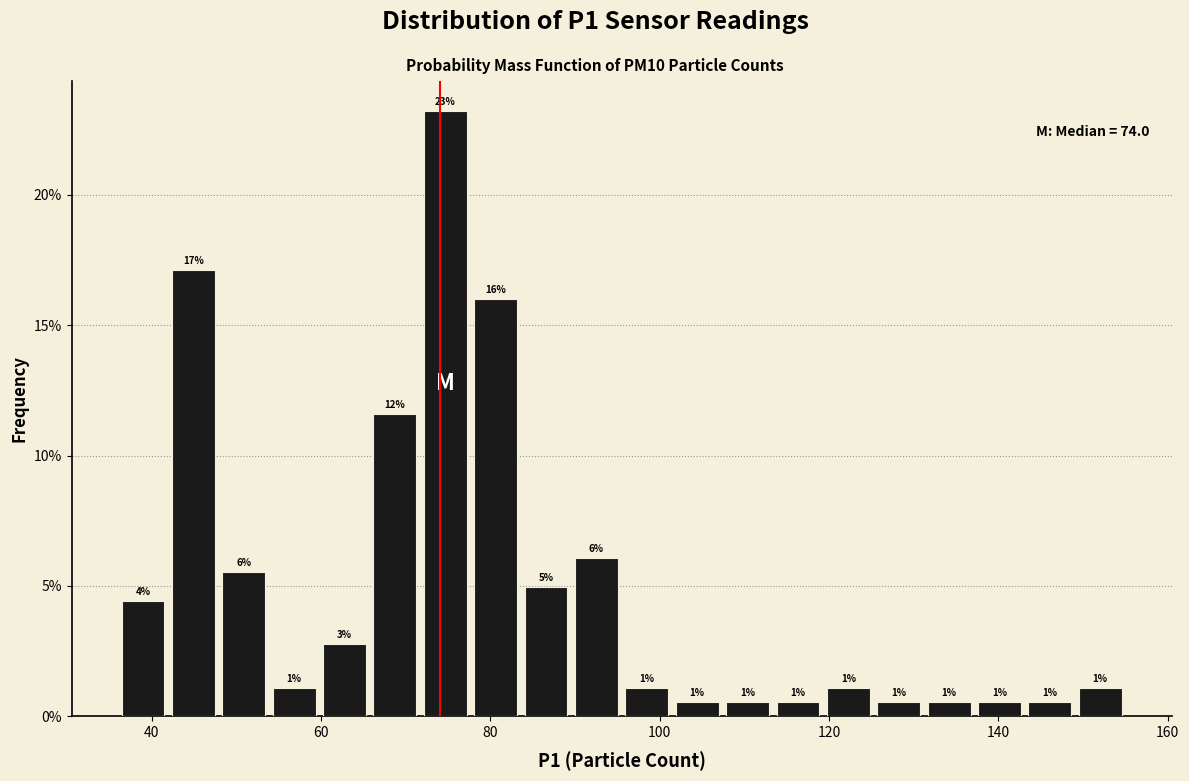

Around what value on the x-axis is the tallest bar? Give the approximate position of its centre, as read against the axis.

74